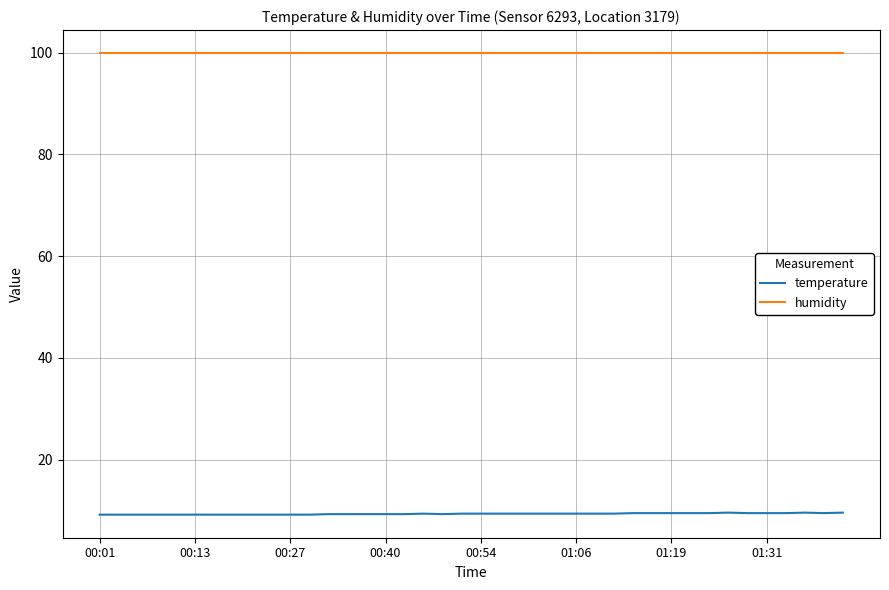

How many lines are shown in the chart?

2